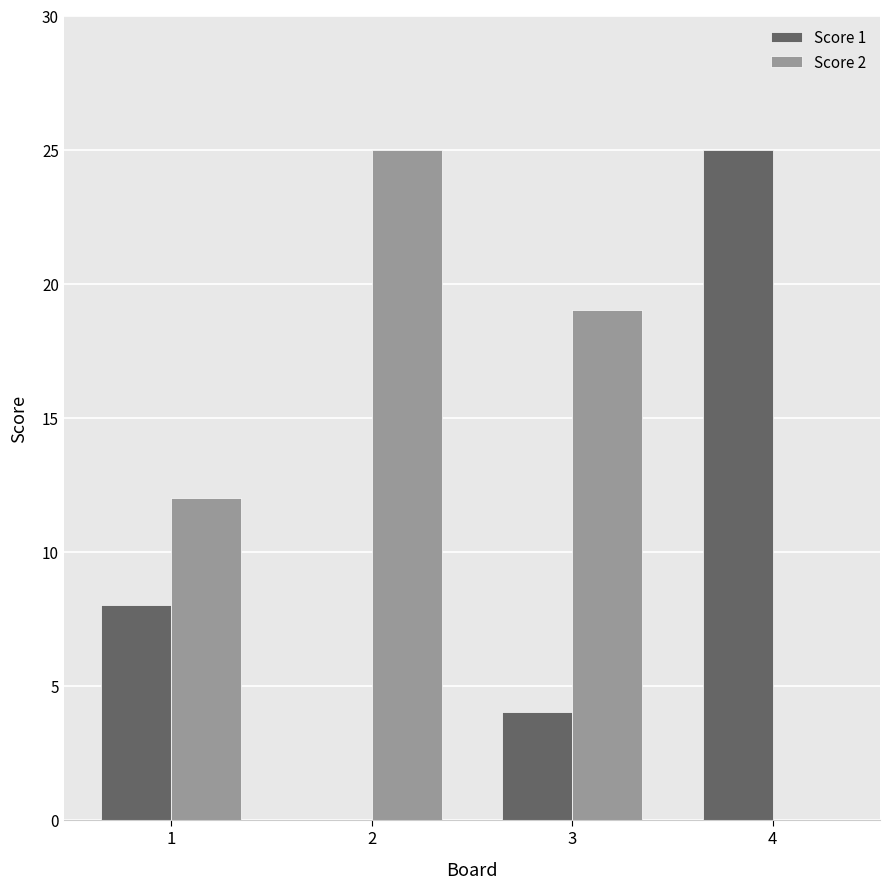

What is the maximum value shown in the chart?

25